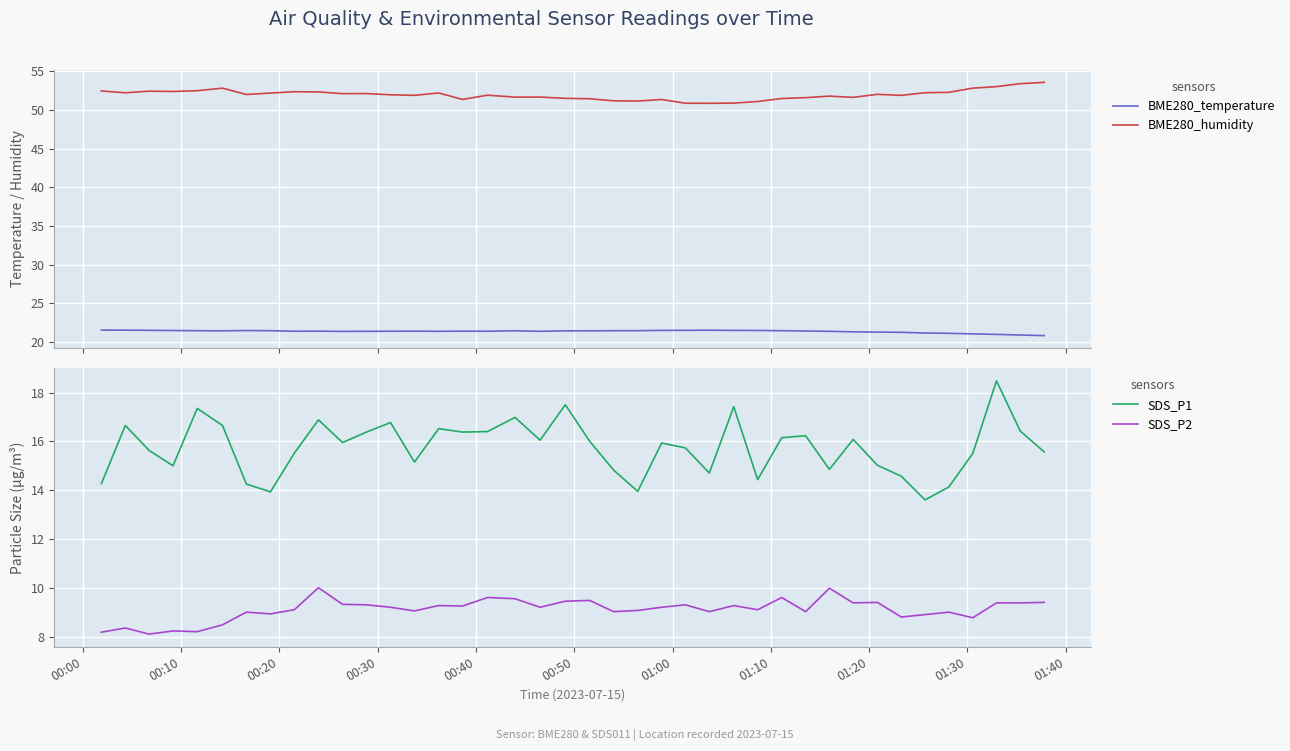

True or false: SDS_P2 and SDS_P1 intersect in this chart.

False